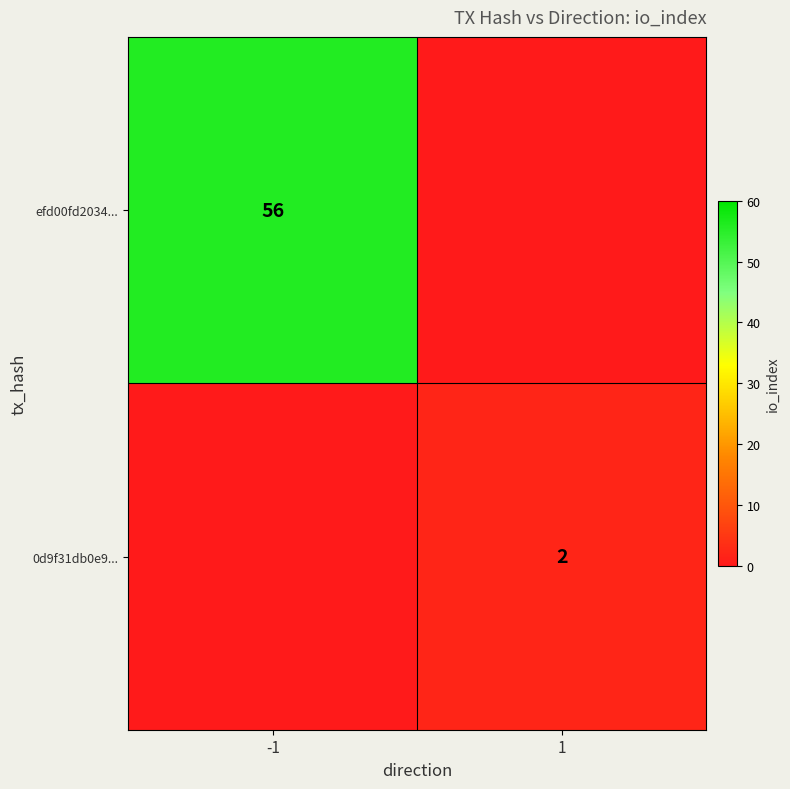

Which has a higher value, 1 or -1?

-1